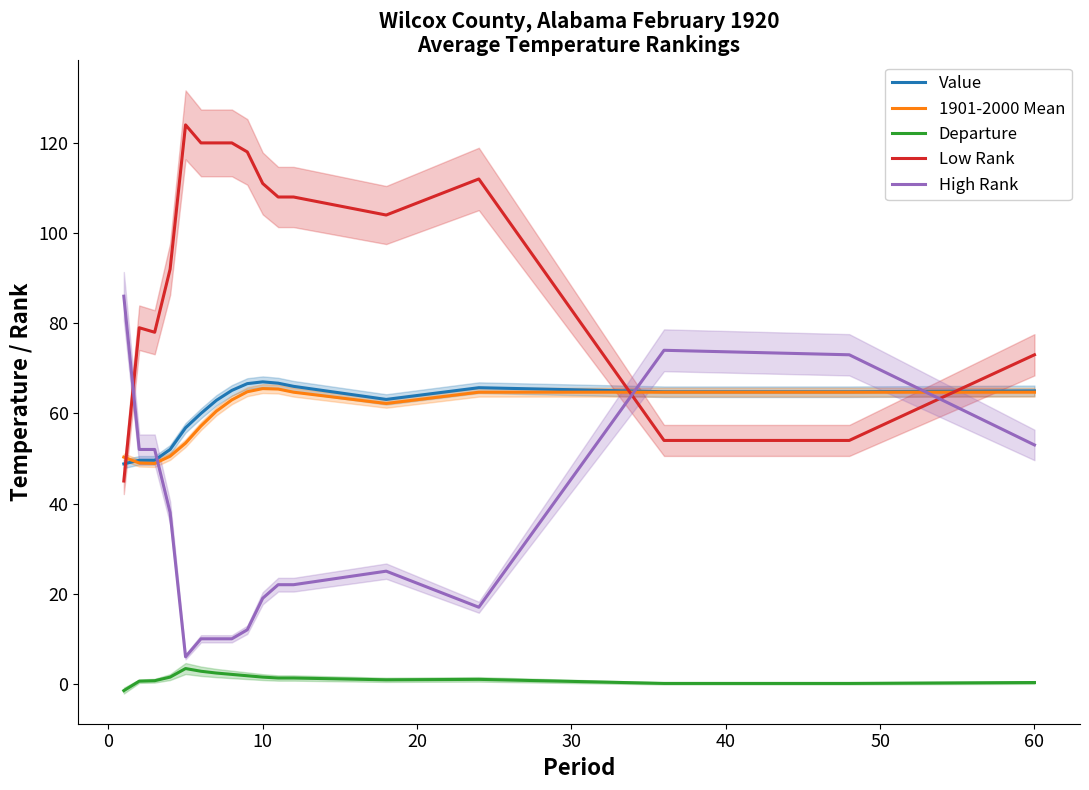

What is the average value of the Departure series?

1.2